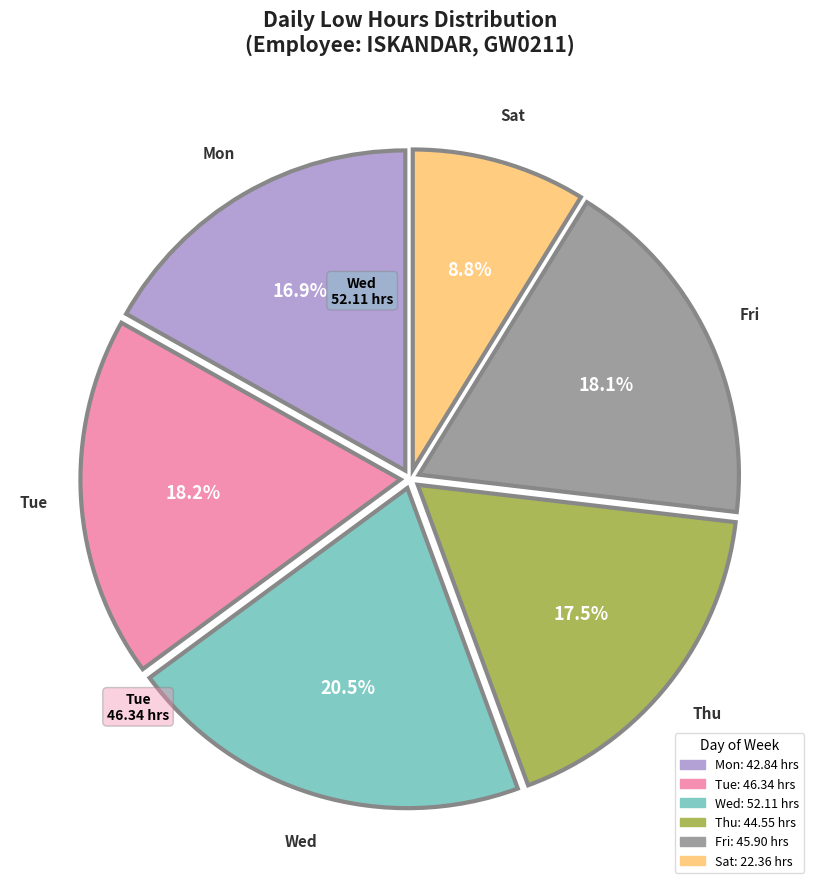

Is there a majority slice in this chart?

No